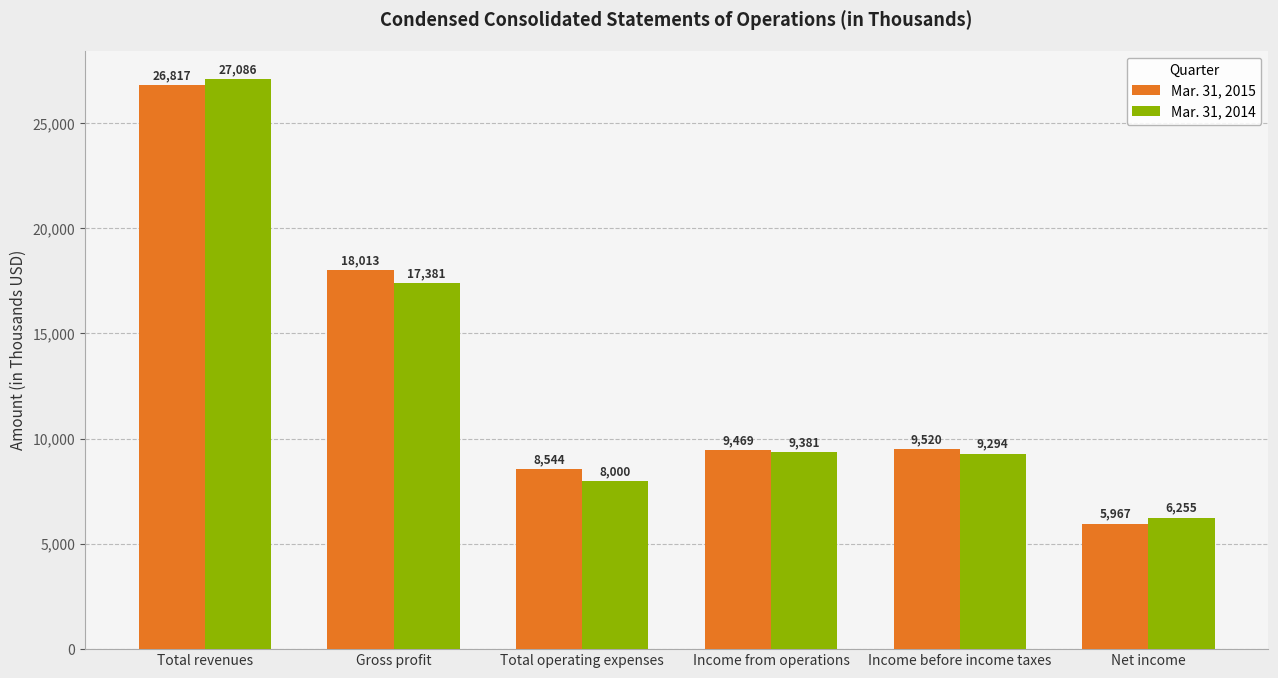

Rank the series by their average value, from lowest to highest.

Mar. 31, 2014, Mar. 31, 2015